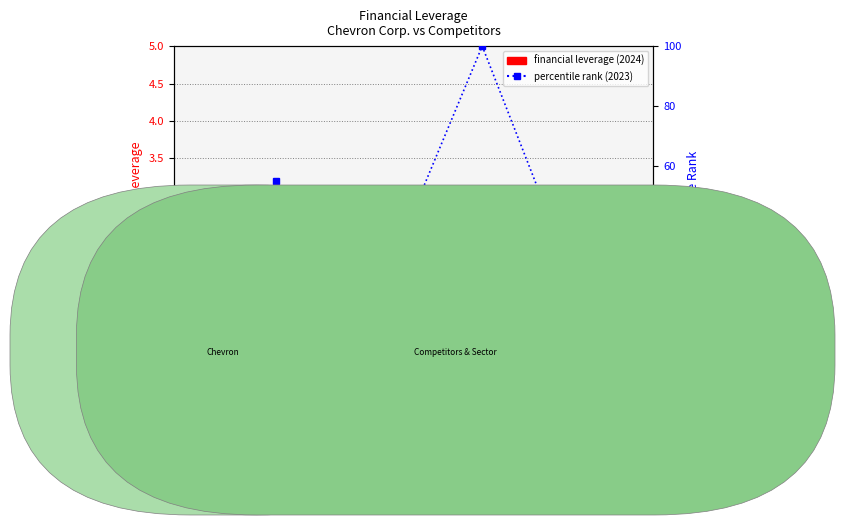

What is the label of the 6th bar from the left?

Oil, Gas & Consumable Fuels